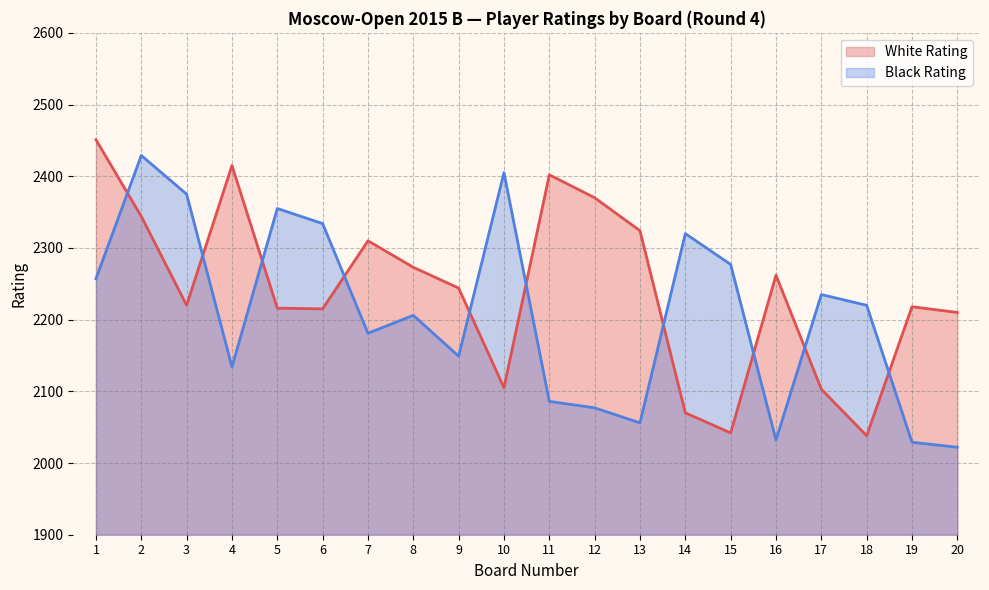

Which series has the largest total across all categories?

White Rating